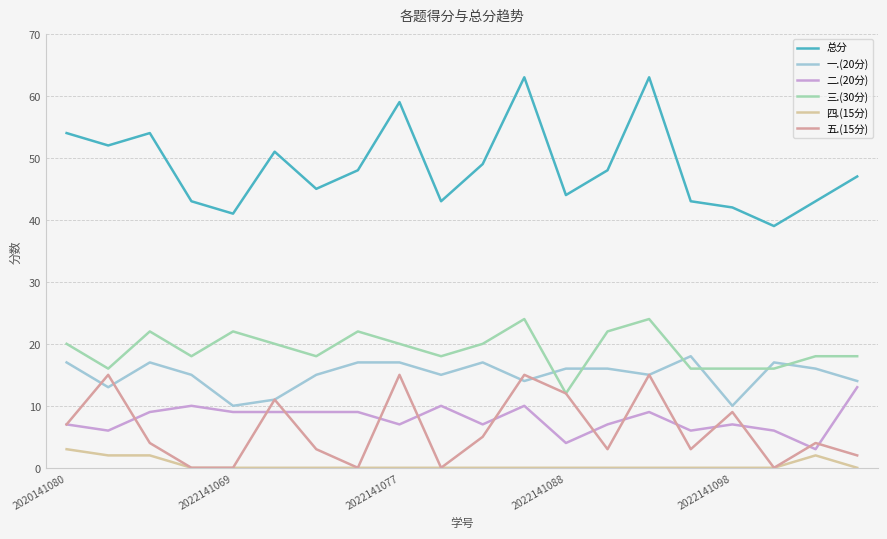

What are all the series names shown in the legend?

总分, 一.(20分), 二.(20分), 三.(30分), 四.(15分), 五.(15分)